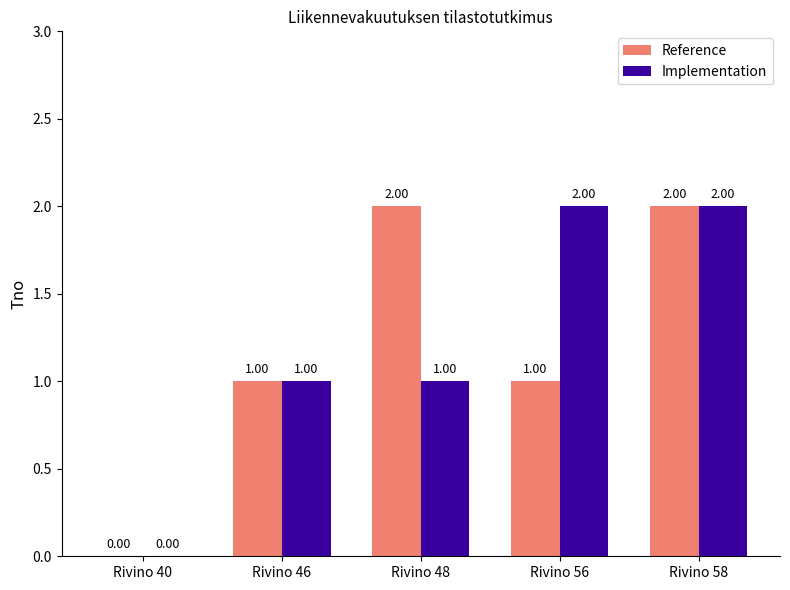

Between Rivino 46 and Rivino 56, which series saw the biggest shift?

Implementation